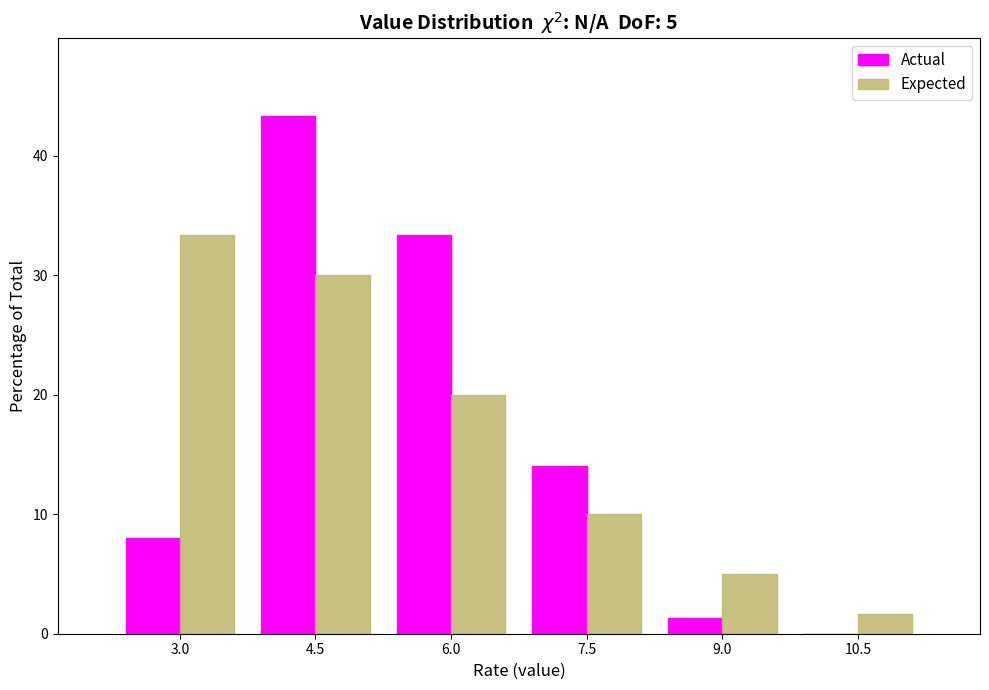

Reading left to right, list all the values displayed in this chart.

Actual: 3.0=8.0	4.5=43.3	6.0=33.3	7.5=14.0	9.0=1.3	10.5=0.0
Expected: 3.0=33.3	4.5=30.0	6.0=20.0	7.5=10.0	9.0=5.0	10.5=1.7